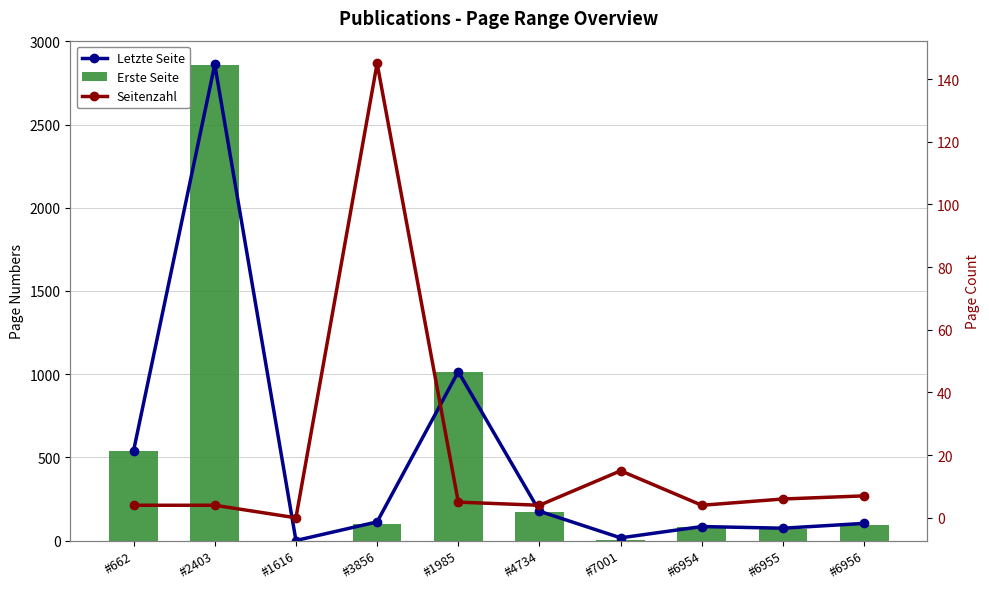

What is the difference between the highest and lowest values at #6956?

96